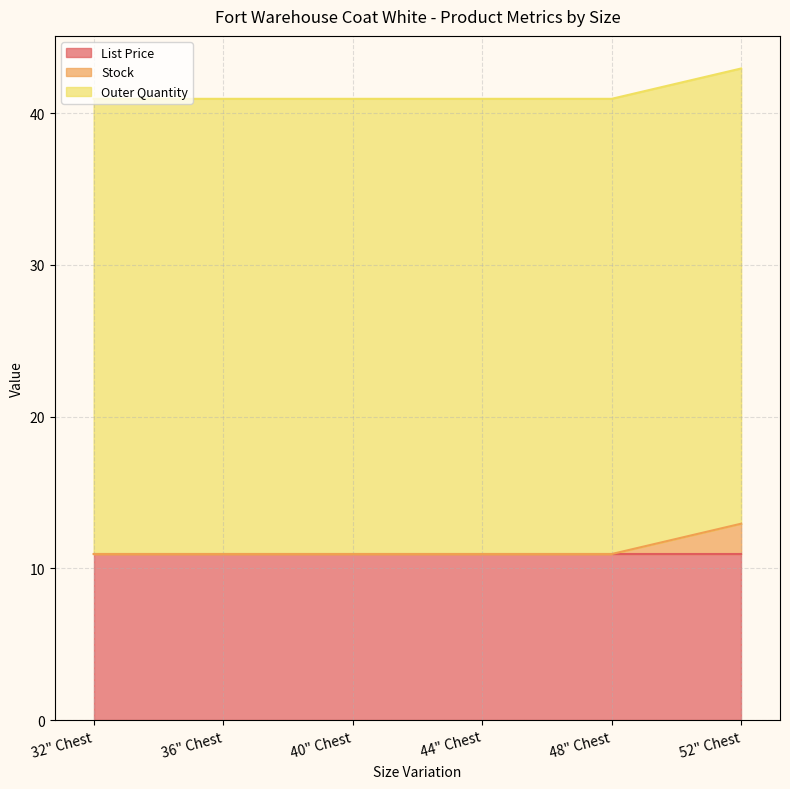

How many distinct data groups are displayed?

3